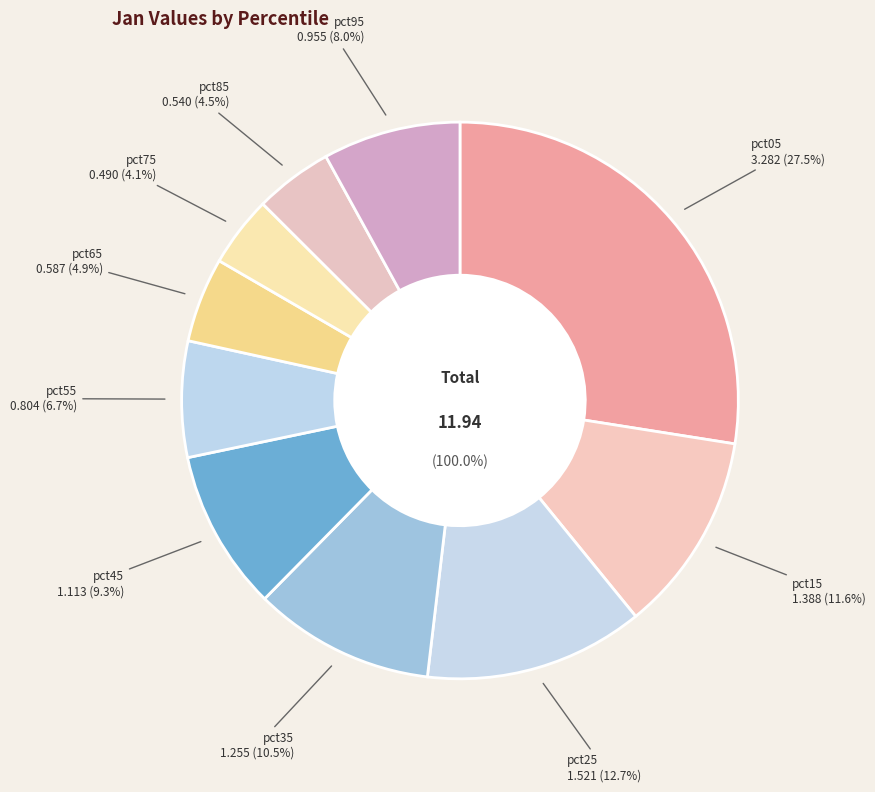

To the nearest percent, what portion does pct05 represent?

27%